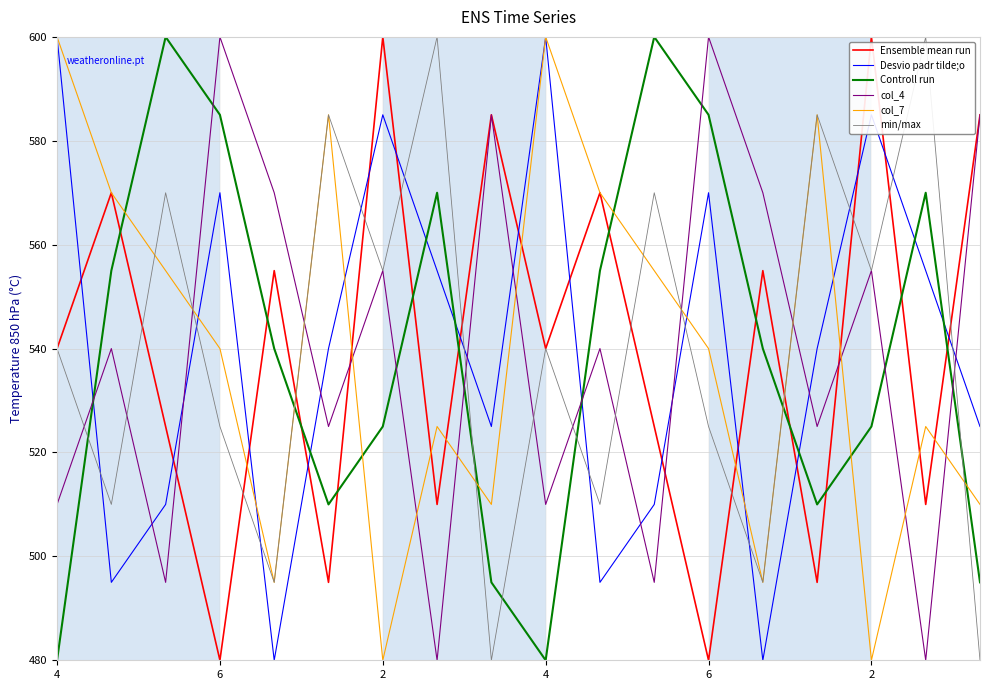

How many interior local valleys does the col_7 series have?

5